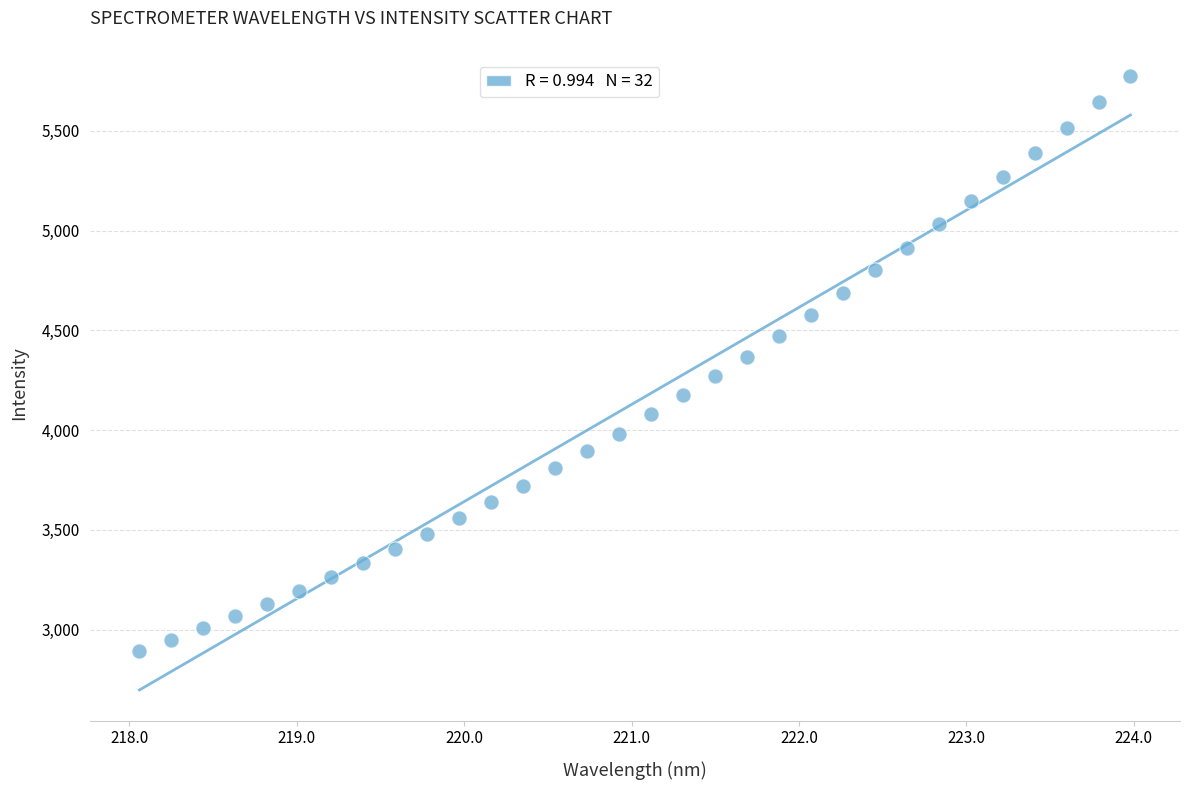

What is the range of X values (max minus min)?

5.9